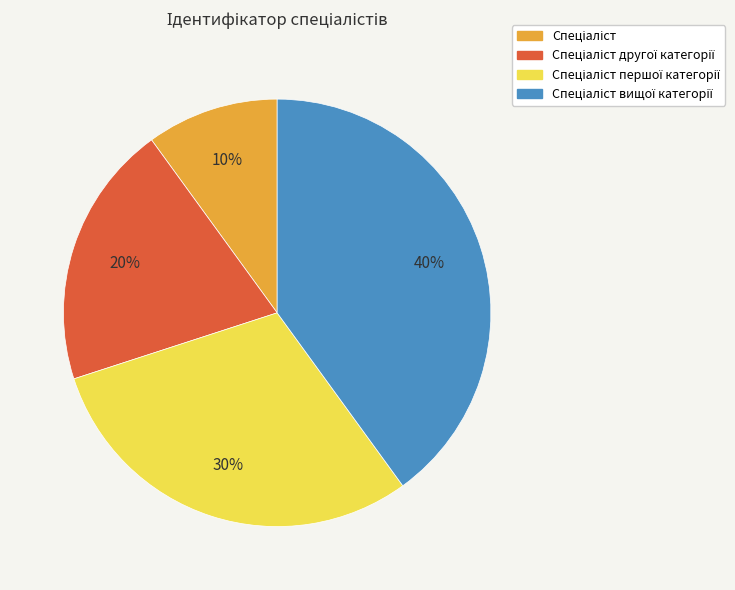

Is there any slice that represents more than half of the pie?

No